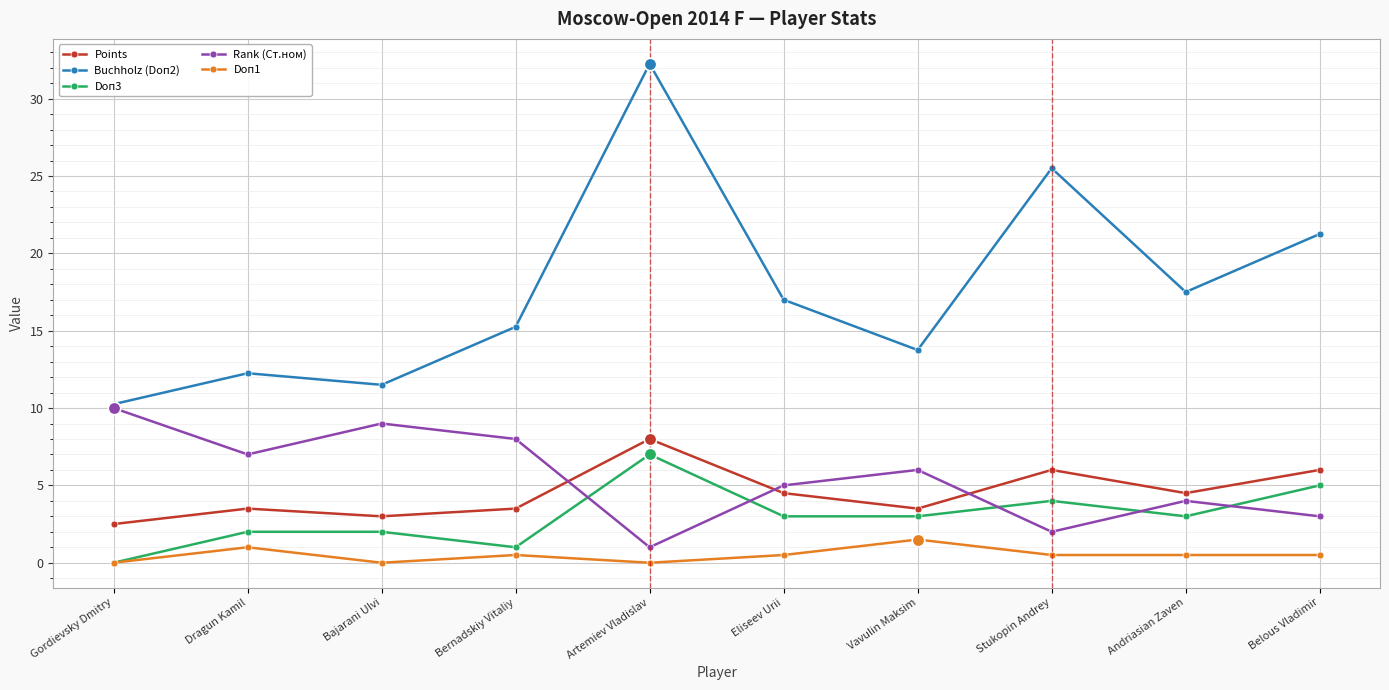

True or false: Doп1 and Rank (Ст.ном) cross at least once.

False